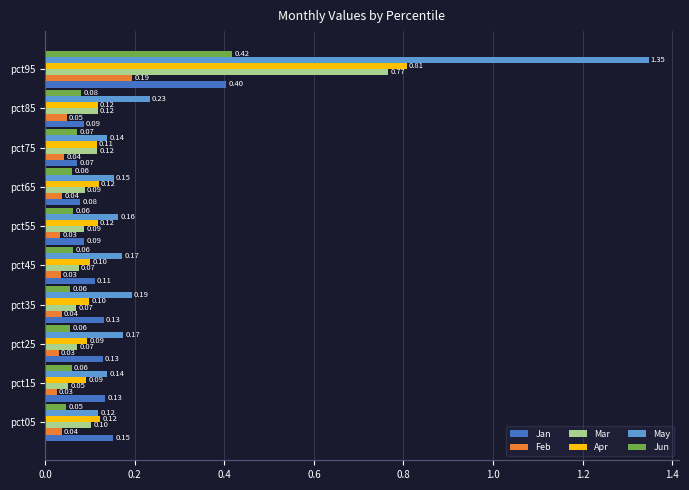

What is the difference between the maximum and minimum values in the Jun series?

0.4